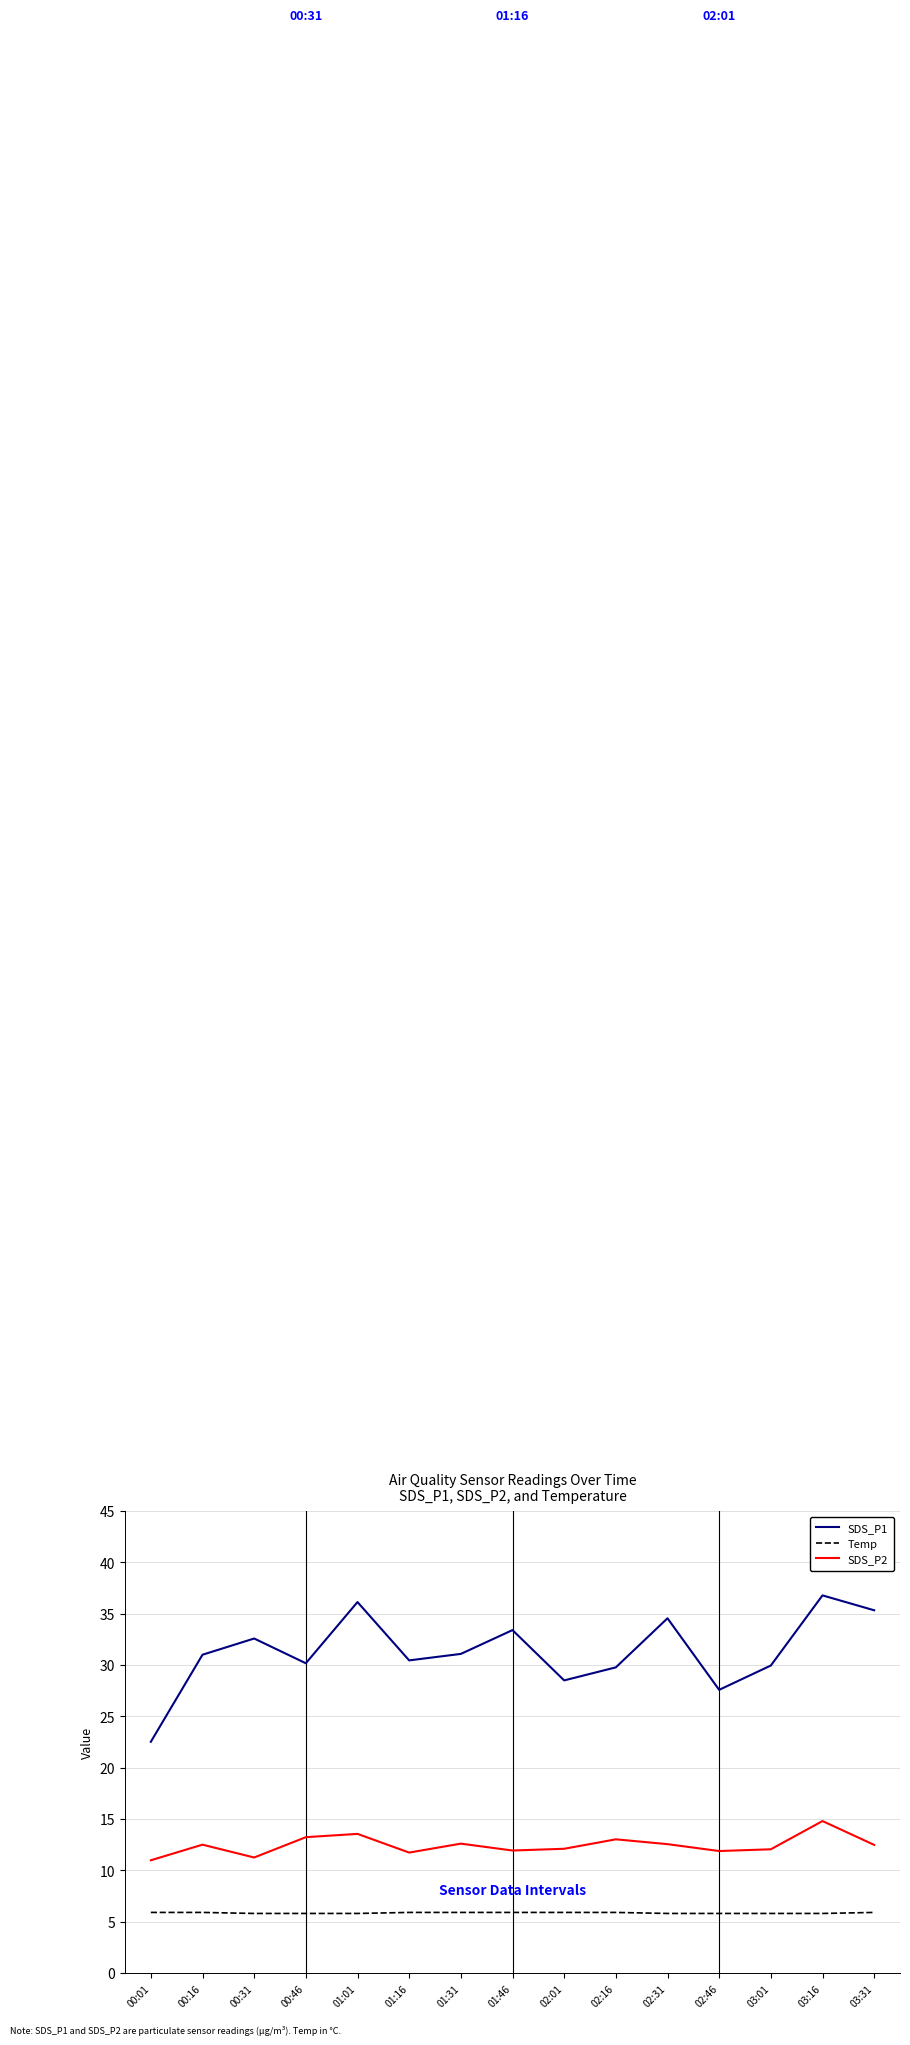

What is the minimum value shown in the chart?

5.8